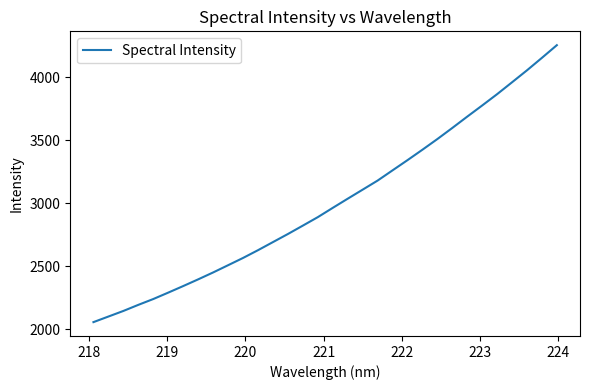

What is the difference between the maximum and minimum values?

2196.1